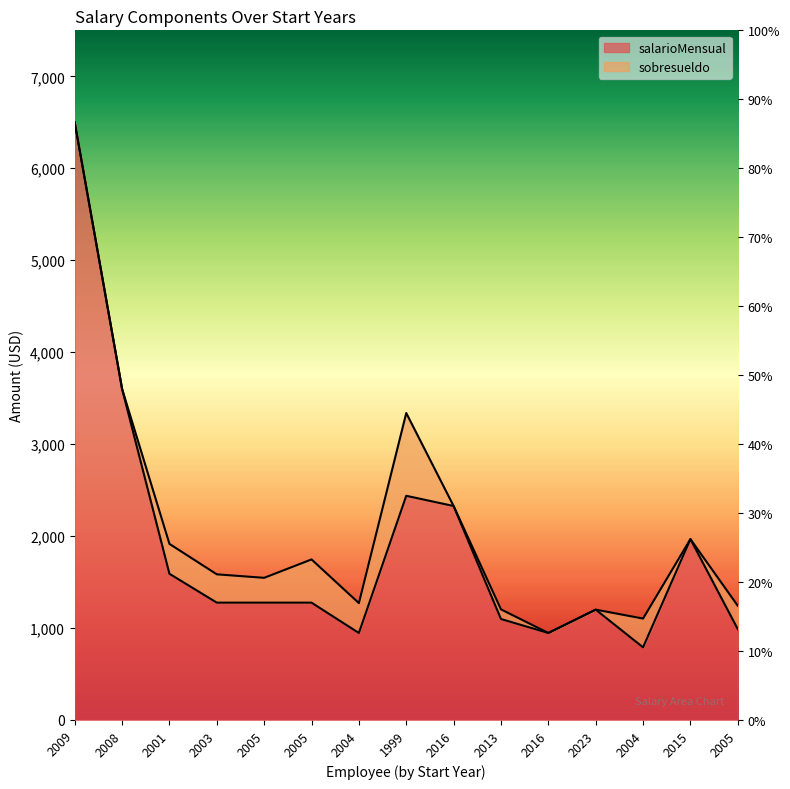

Which category has the highest value across all series?

2009